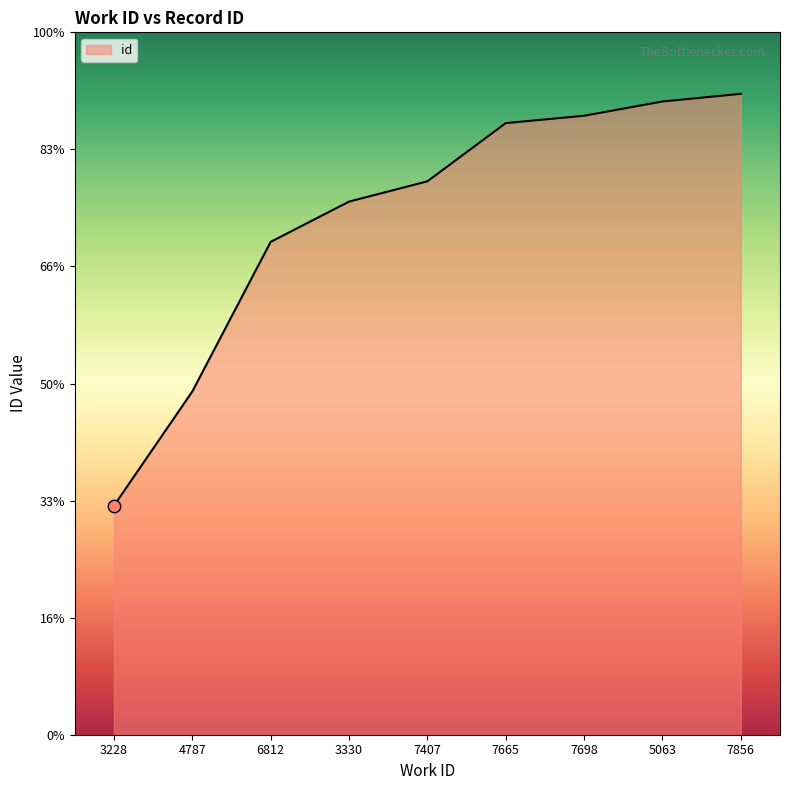

Does the chart have visible grid lines?

No